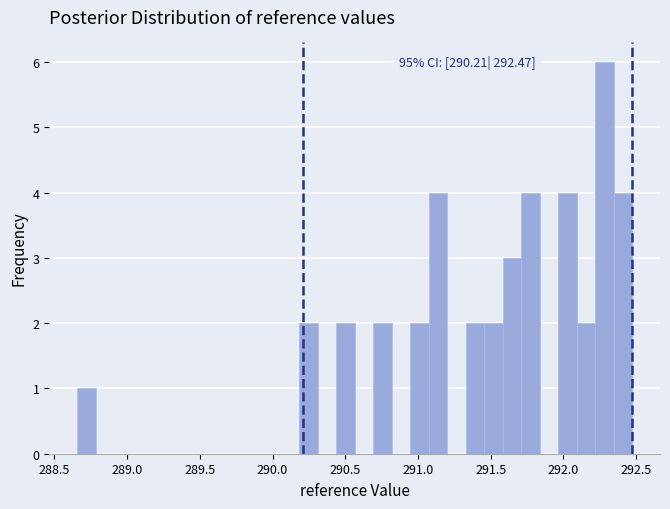

Read against the x-axis, roughly where is the centre of the tallest bar?

292.30